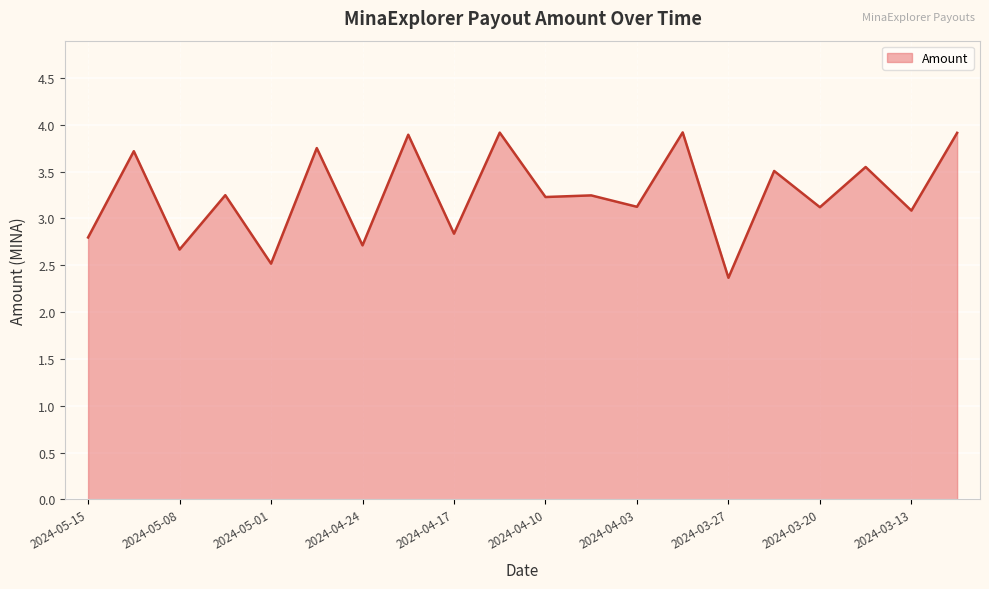

What is the minimum value shown in the chart?

2.4